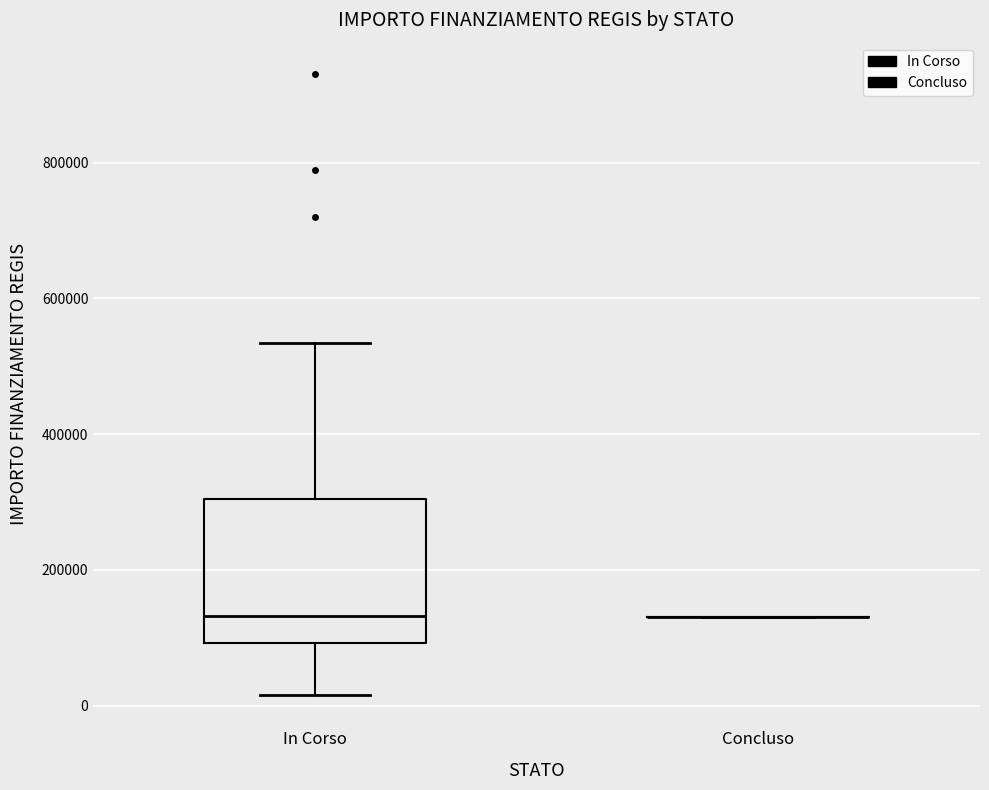

Comparing the boxes themselves (not the whiskers), which one is the tallest?

In Corso